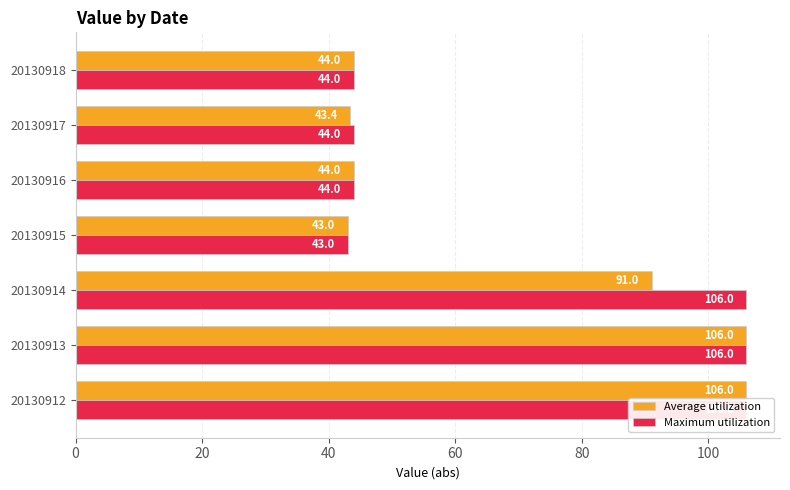

What is the value of the Average utilization bar at the 3rd from the left?

91.0